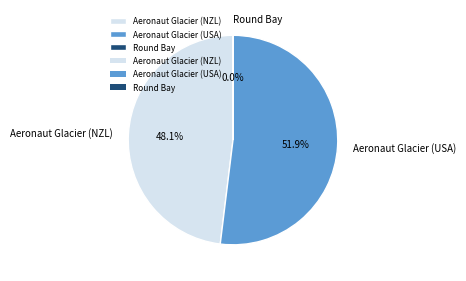

Which has a higher value, Aeronaut Glacier (USA) or Aeronaut Glacier (NZL)?

Aeronaut Glacier (USA)